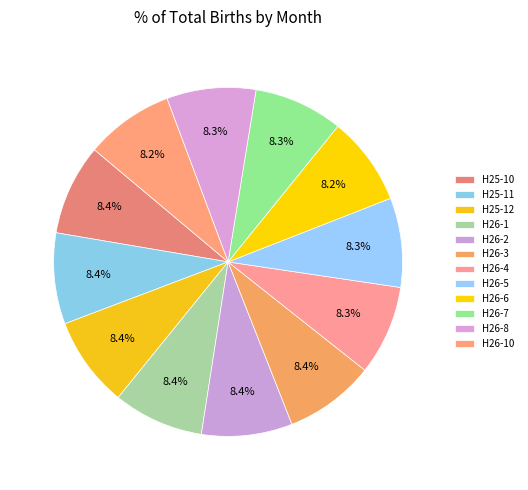

Count the number of slices in the pie.

12